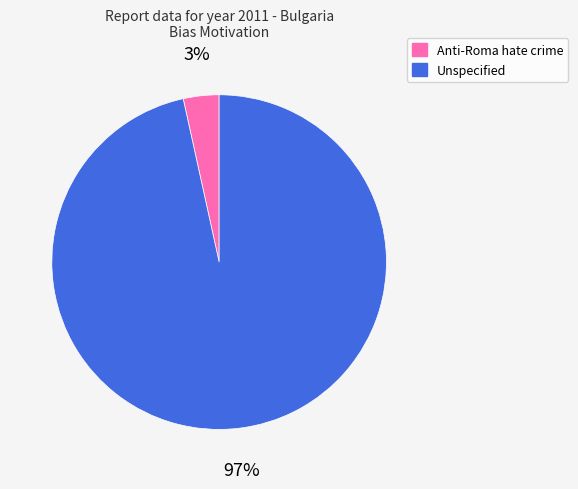

How many segments does this pie chart have?

2